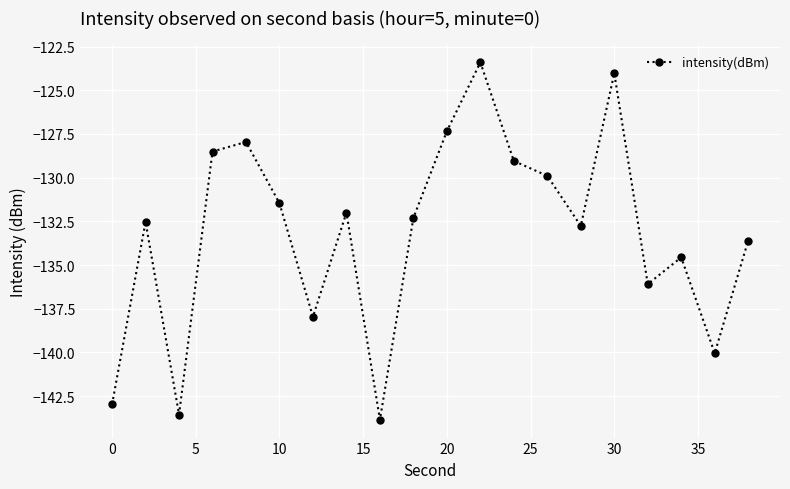

Reading right to left, list all the values displayed in this chart.

-133.6	-140.0	-134.6	-136.1	-124.0	-132.8	-129.9	-129.0	-123.4	-127.3	-132.3	-143.9	-132.0	-138.0	-131.5	-128.0	-128.5	-143.6	-132.5	-143.0